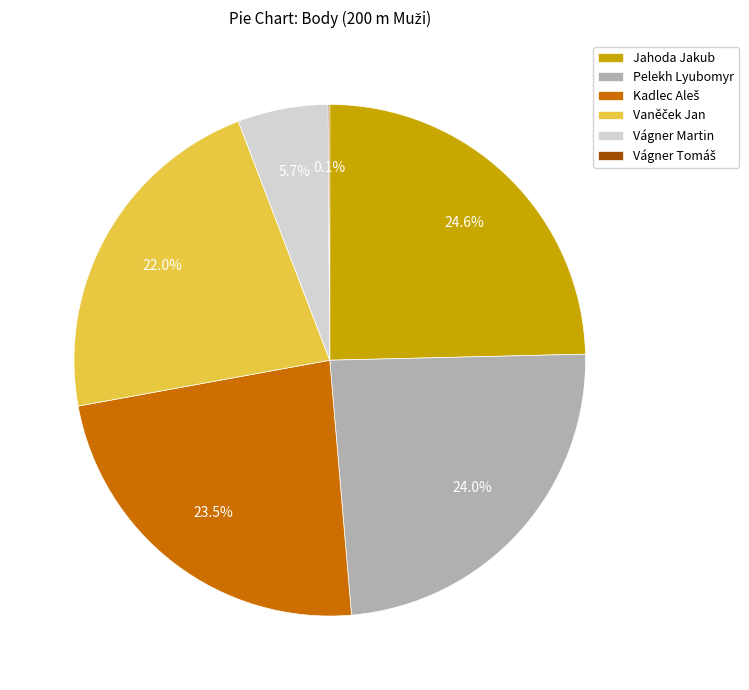

To the nearest percent, what is the average slice percentage?

17%